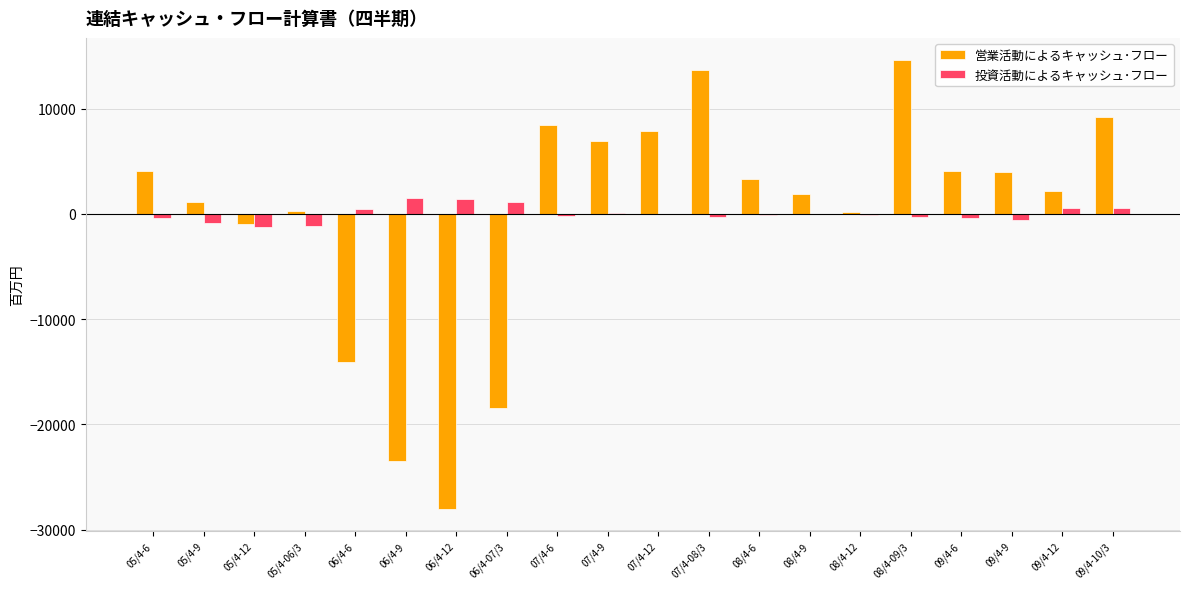

Count the number of data series in this chart.

2